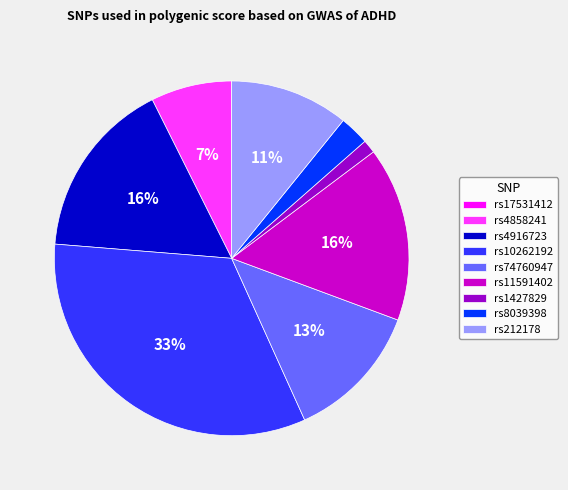

Which category has the biggest portion of the pie?

rs10262192